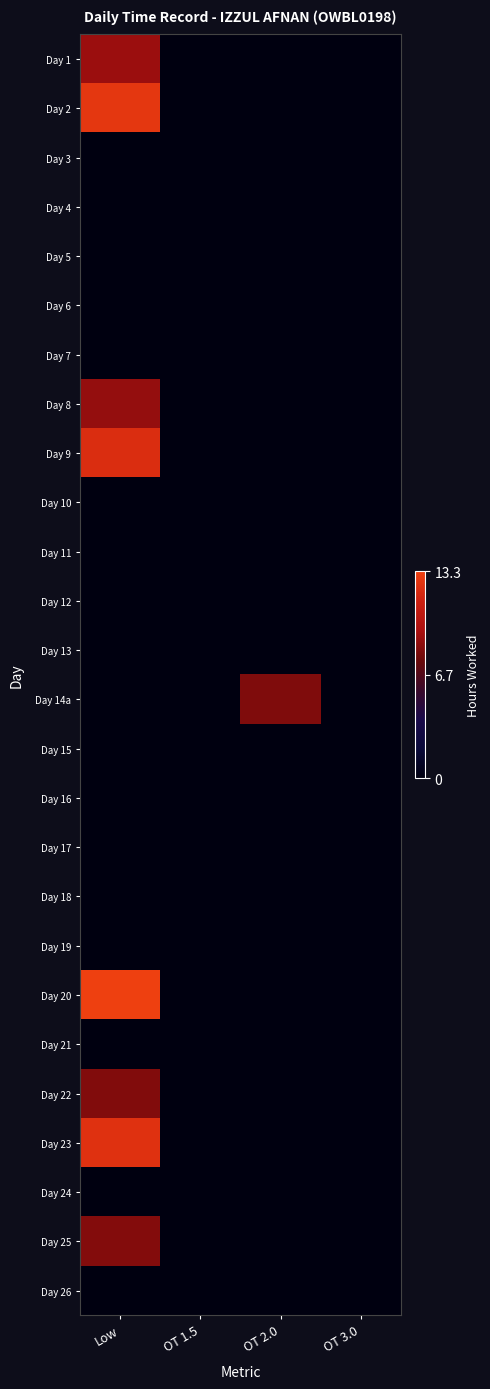

List the series in order of their peak value, highest first.

Day 20, Day 2, Day 23, Day 9, Day 1, Day 8, Day 25, Day 22, Day 14a, Day 3, Day 4, Day 5, Day 6, Day 7, Day 10, Day 11, Day 12, Day 13, Day 15, Day 16, Day 17, Day 18, Day 19, Day 21, Day 24, Day 26